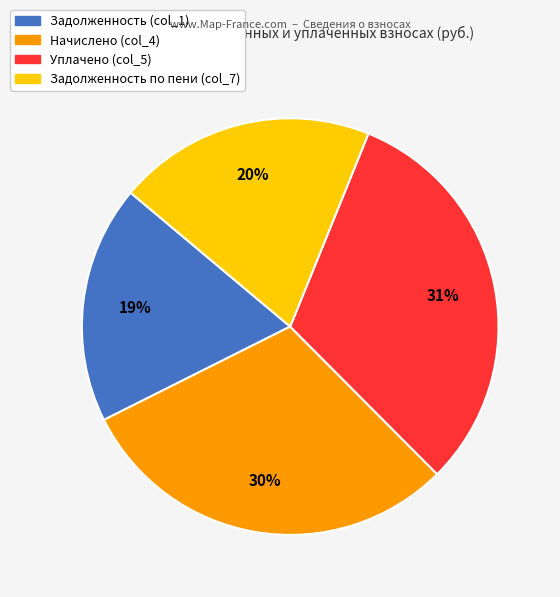

To the nearest percent, what is the combined percentage of Начислено (col_4) and Задолженность по пени (col_7)?

50%